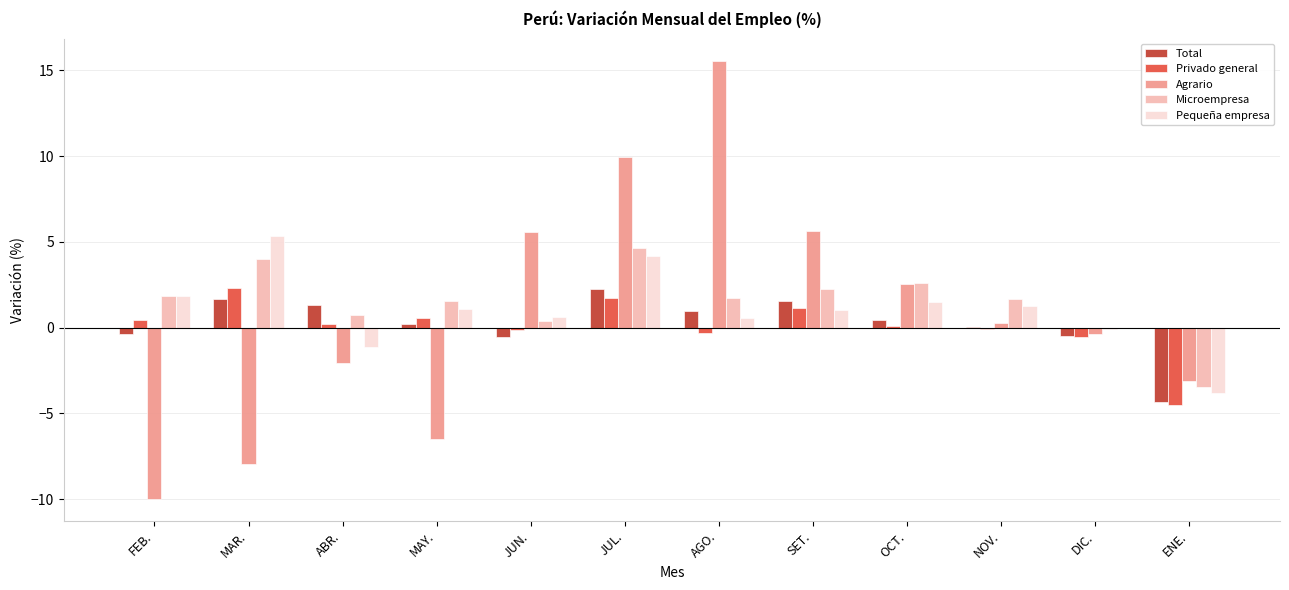

Which series changed the most between SET. and DIC.?

Agrario